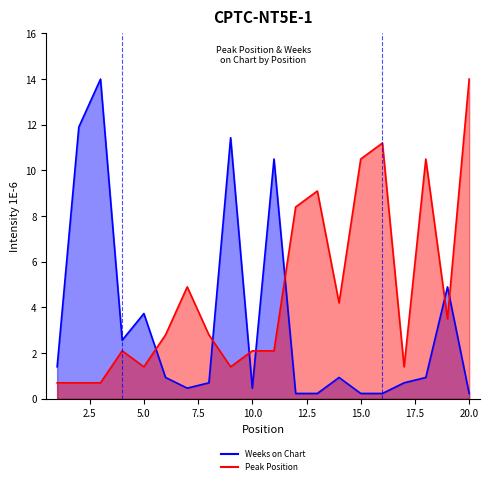

What is the difference between the Peak Position values at 18 and 12?

2.1